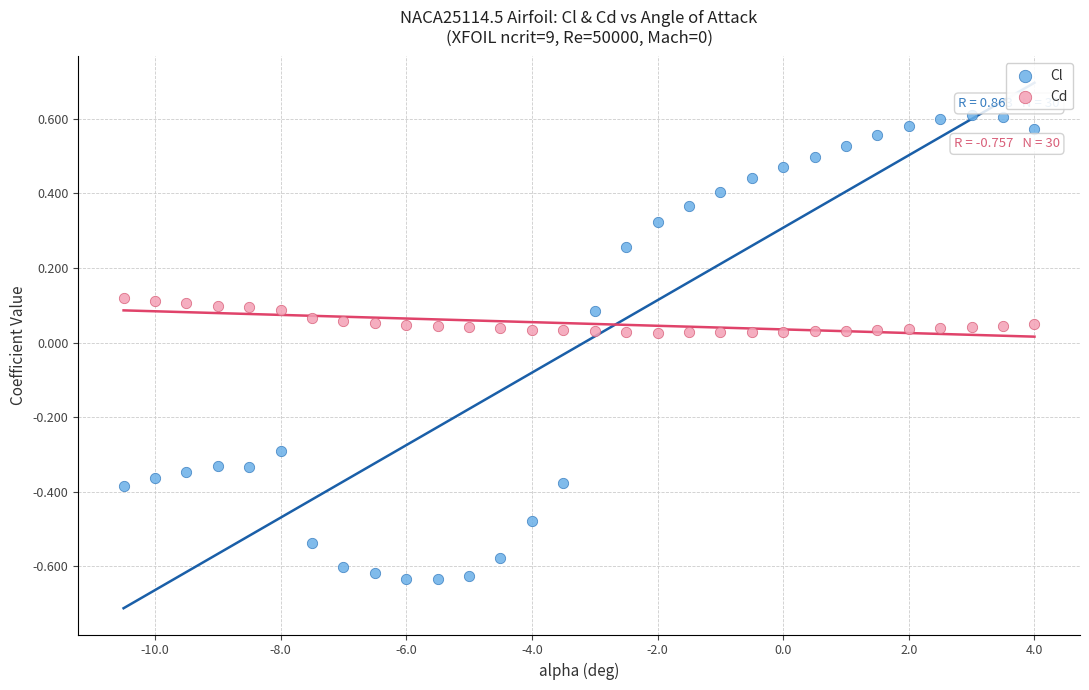

What is the X range (max minus min) for the scatter plot?

14.5